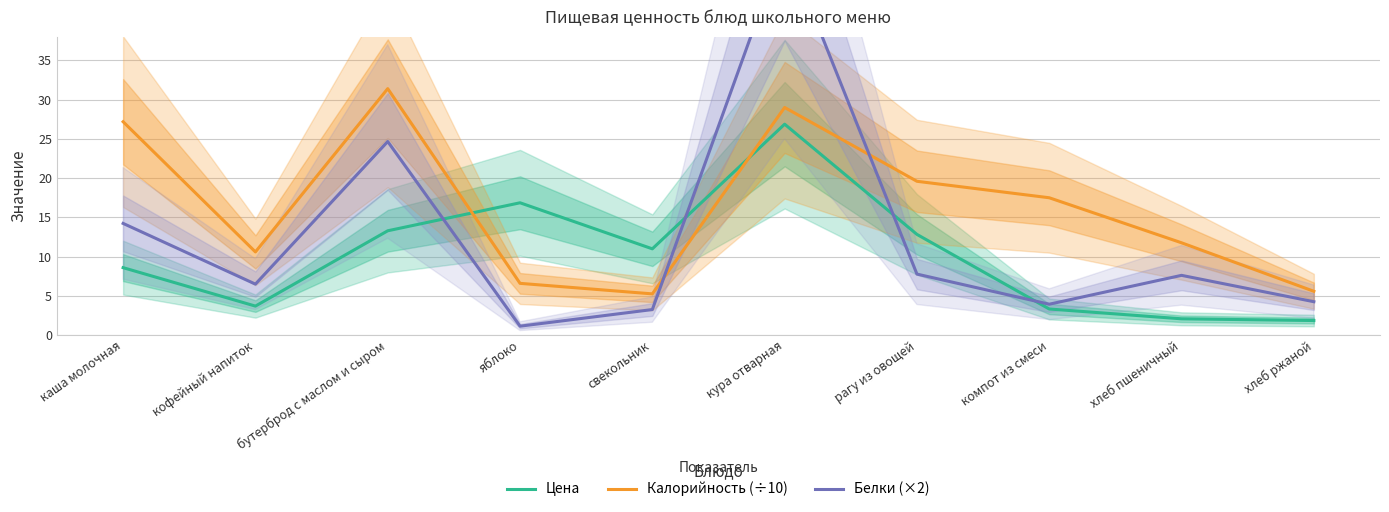

Between кура отварная and хлеб ржаной, which series saw the biggest shift?

Белки (×2)